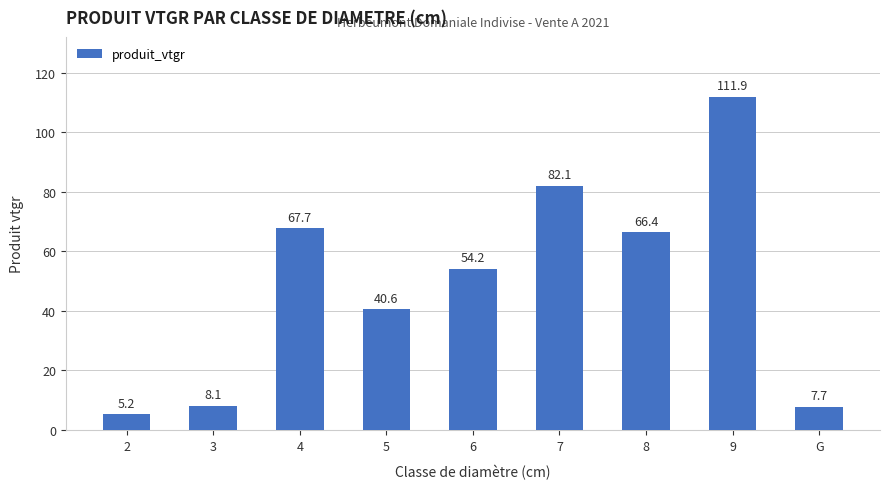

Reading right to left, extract all data points from this chart.

7.7	111.9	66.4	82.1	54.2	40.6	67.7	8.1	5.2